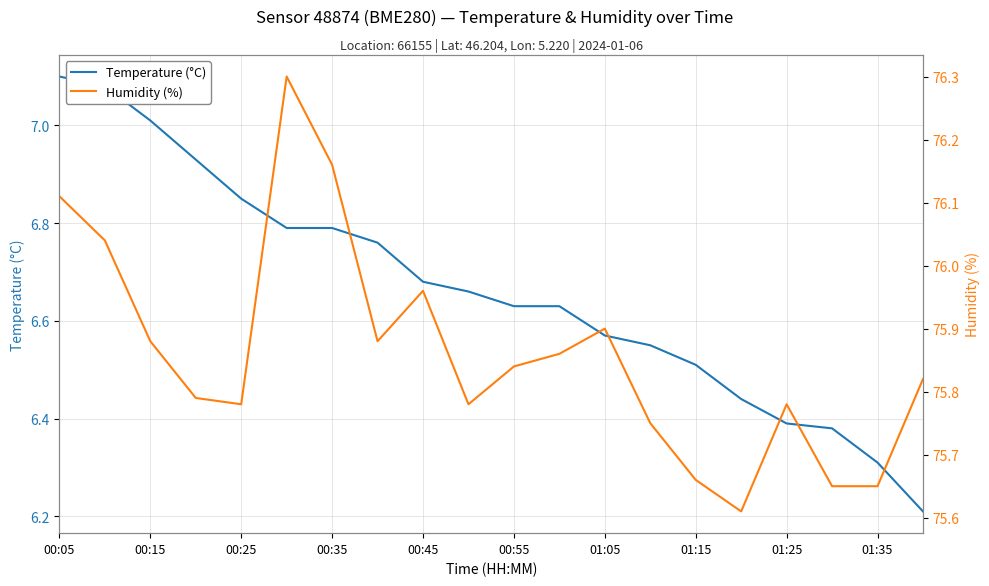

How many categories are shown in the chart?

20